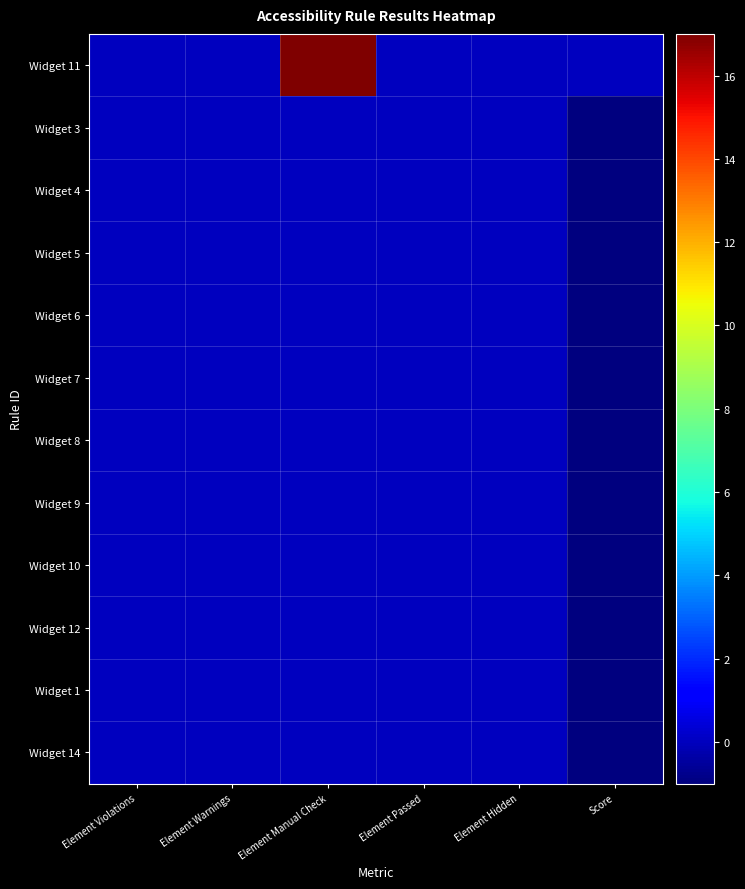

List the series in order of their peak value, highest first.

Widget 11, Widget 3, Widget 4, Widget 5, Widget 6, Widget 7, Widget 8, Widget 9, Widget 10, Widget 12, Widget 1, Widget 14